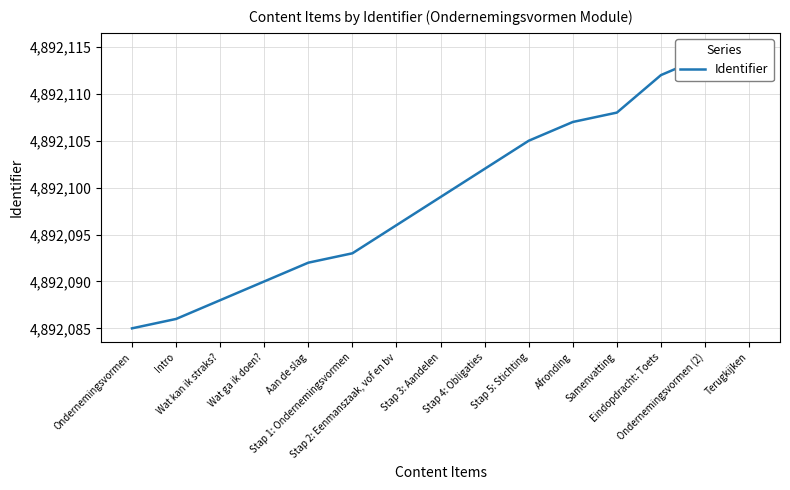

What is the average value?

4892099